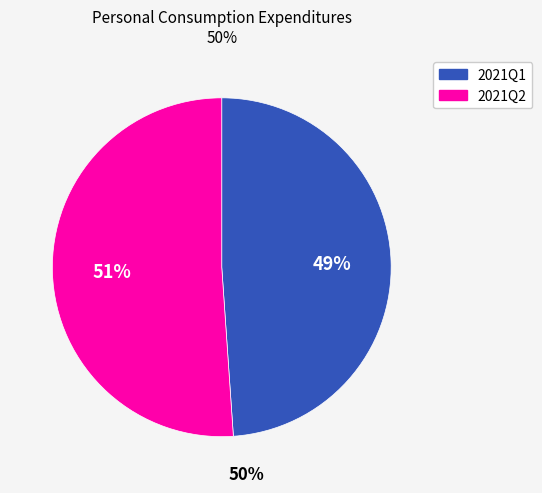

Combined, do 2021Q2 and 2021Q1 account for over 50%?

Yes